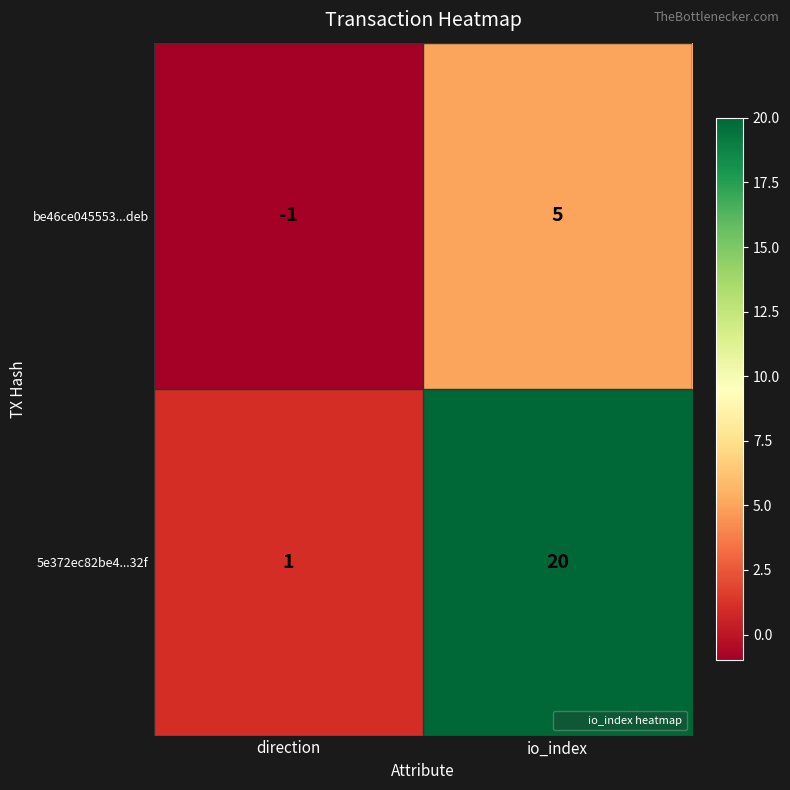

List the series in order of their overall mean, highest first.

5e372ec82be4...32f, be46ce045553...deb